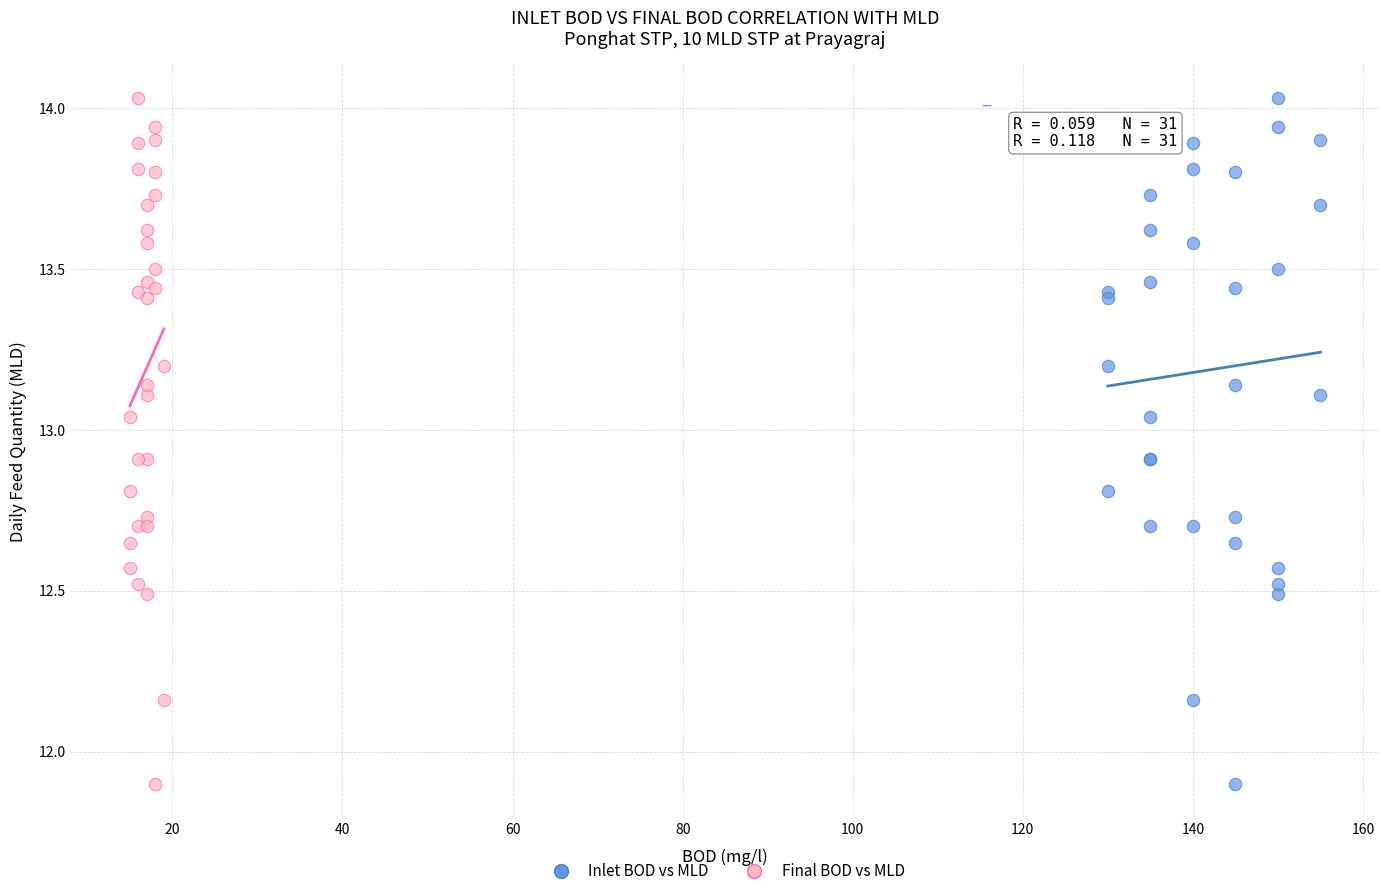

What are all the series names shown in the legend?

Inlet BOD vs MLD, Final BOD vs MLD